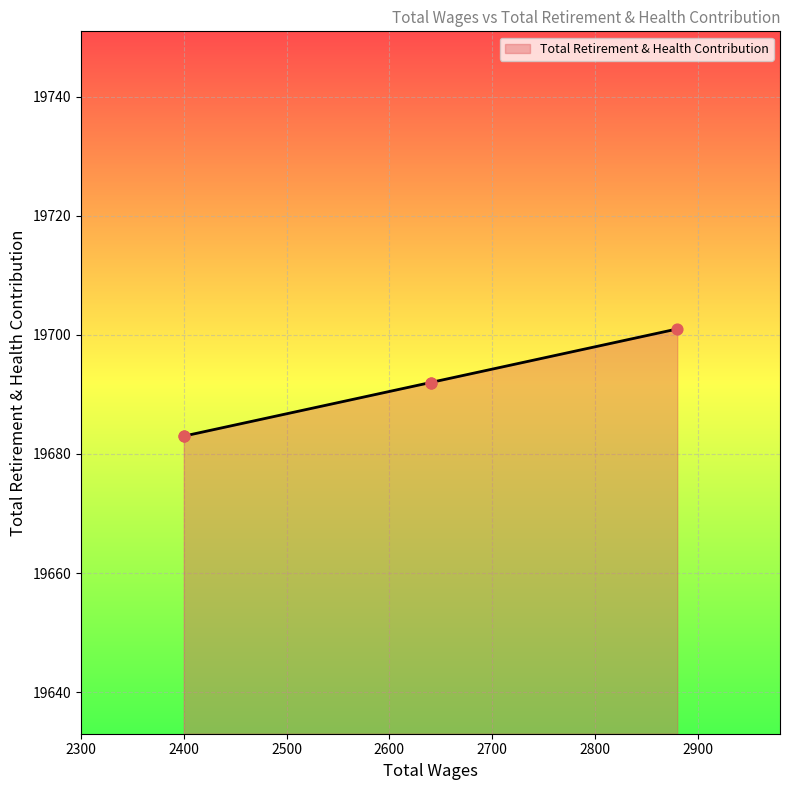

What is the change in value from 2640.0 to 2400.0?

-9